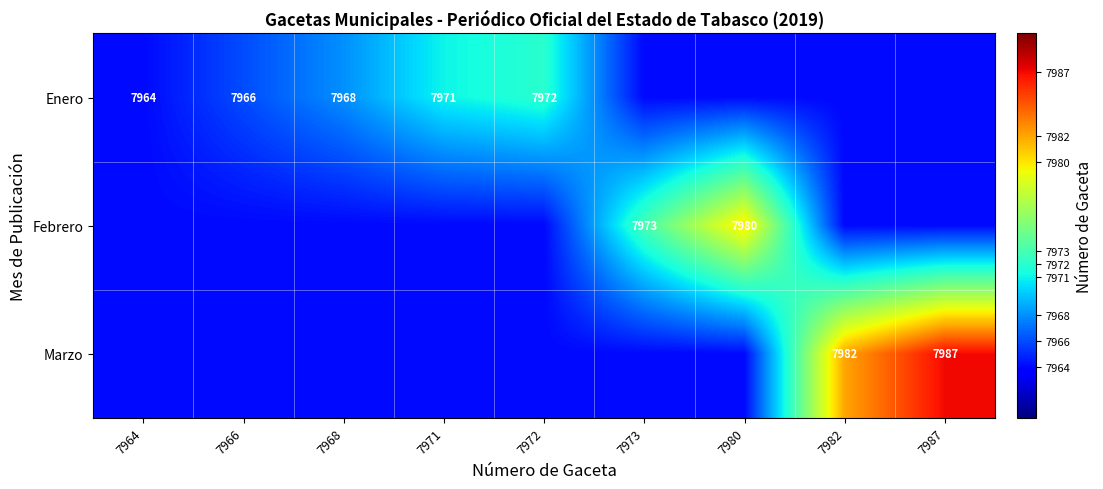

At how many categories does at least one series exceed 7969?

6